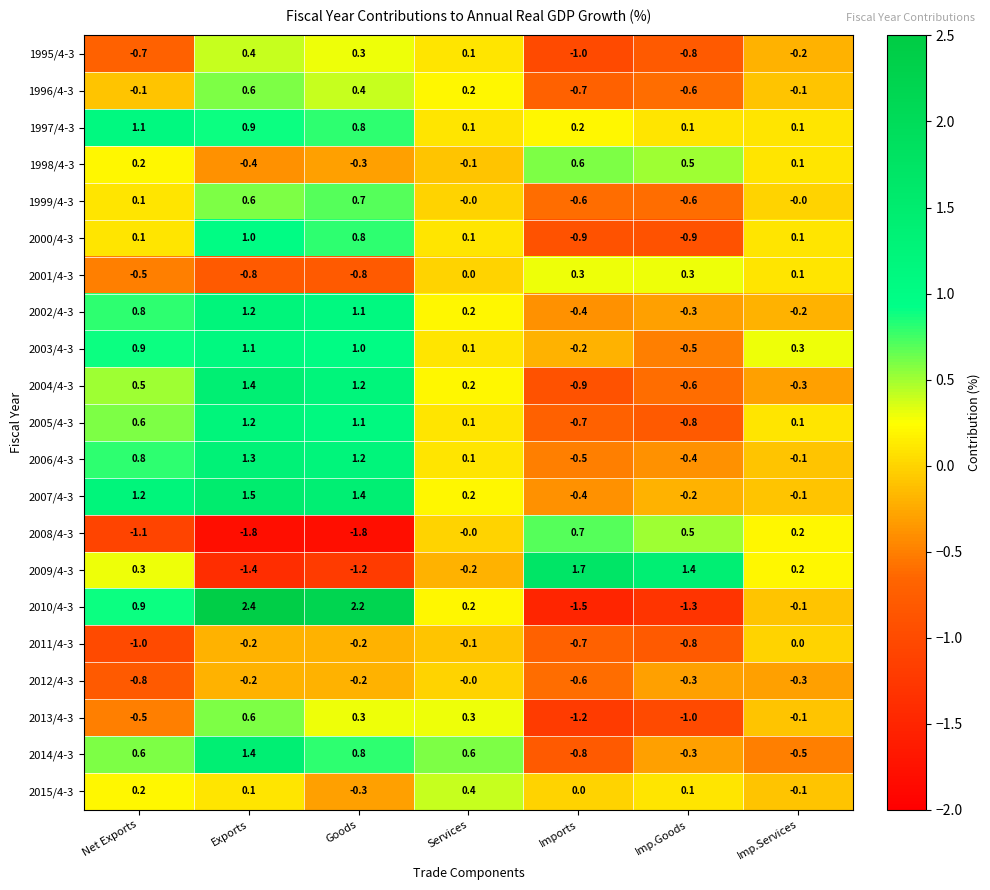

What is the maximum value for 2013/4-3?

0.6